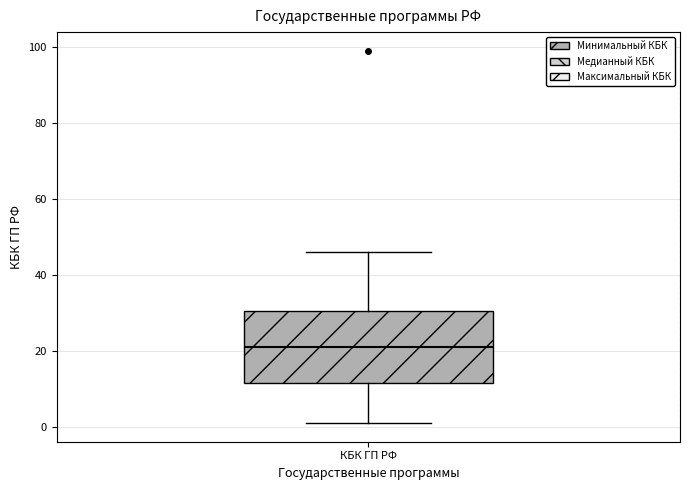

Transcribe this box plot: give where the median line is, the range the box spans, and where the two whiskers end, as read against the y-axis. The values are not printed on the chart, so give them approximately, as read against the axis.

median 22, box 12 to 30, whiskers 2 to 46